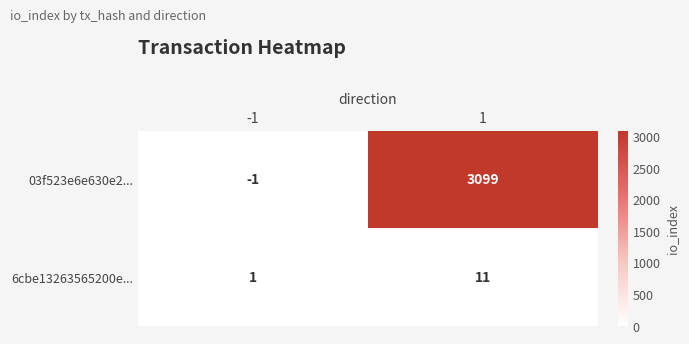

Reading left to right, list all the values displayed in this chart.

03f523e6e630e2...: -1	3099
6cbe13263565200e...: 1	11